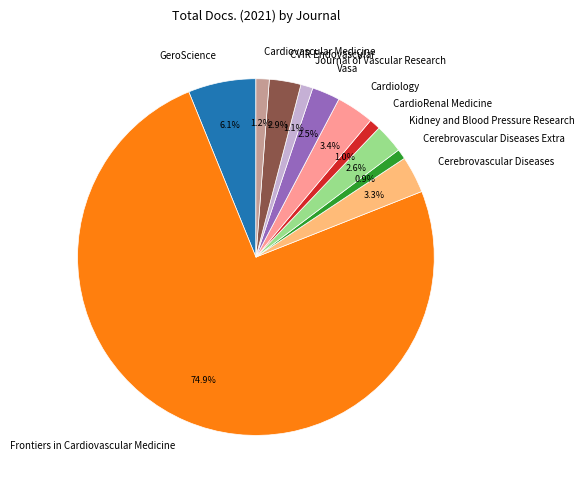

Do Journal of Vascular Research and Cerebrovascular Diseases together represent more than half of the pie?

No